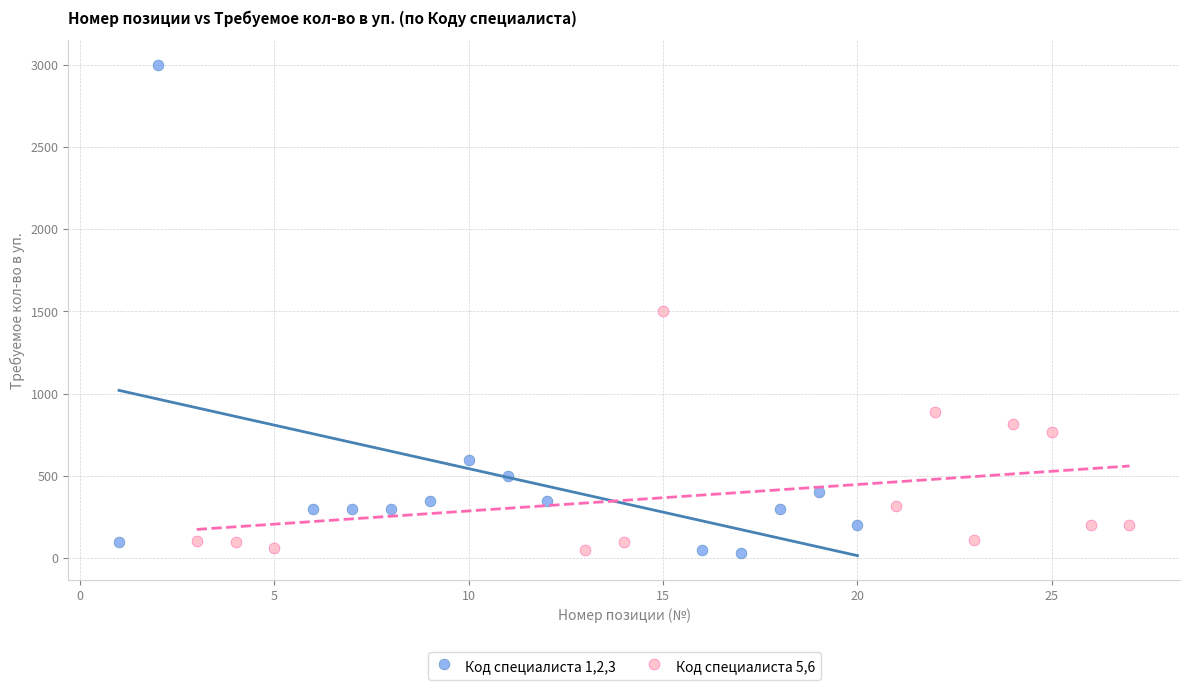

Which series reaches the maximum Y coordinate?

Код специалиста 1,2,3